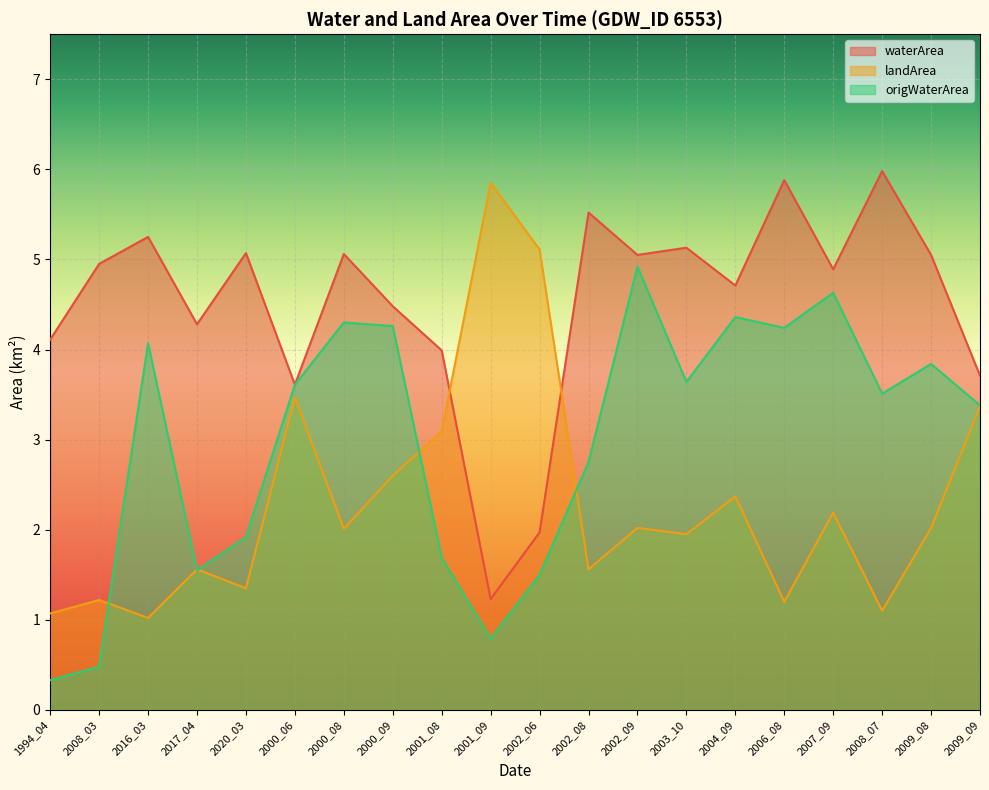

Which category has the lowest value in the origWaterArea series?

1994_04